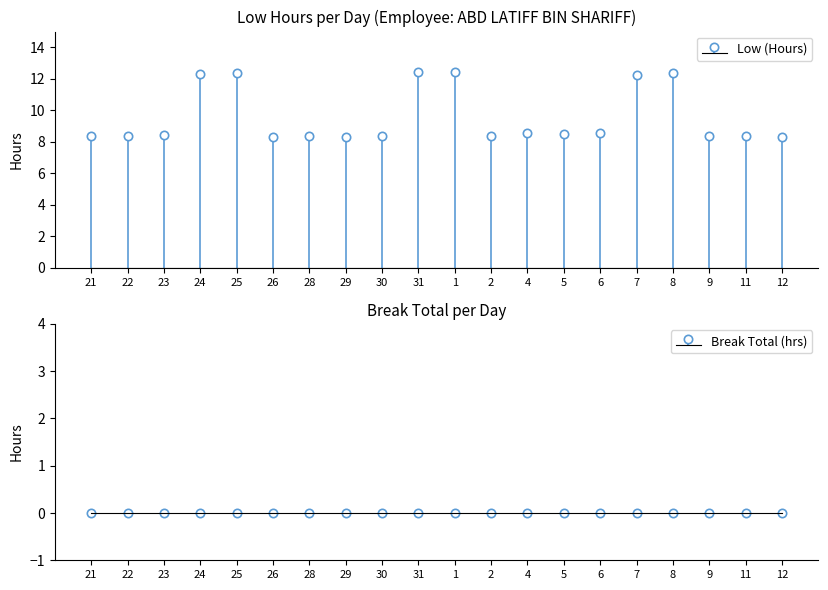

Which category has the highest value across all series?

31